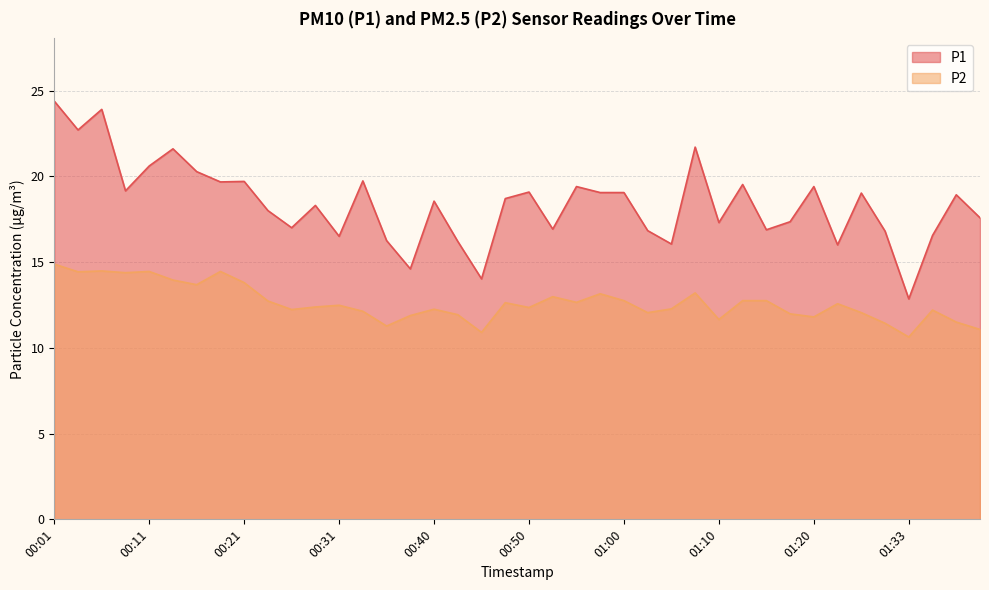

What is the maximum value shown in the chart?

24.4